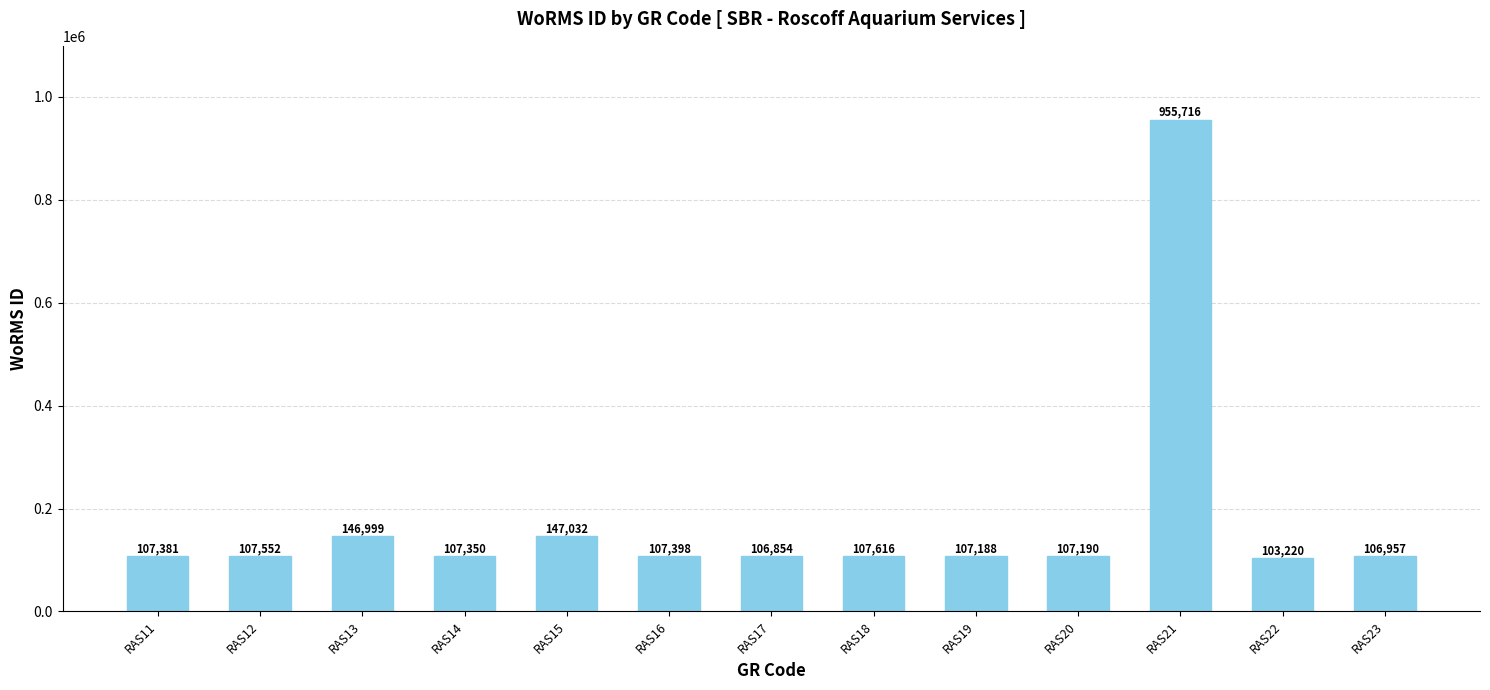

What is the average value?

178343